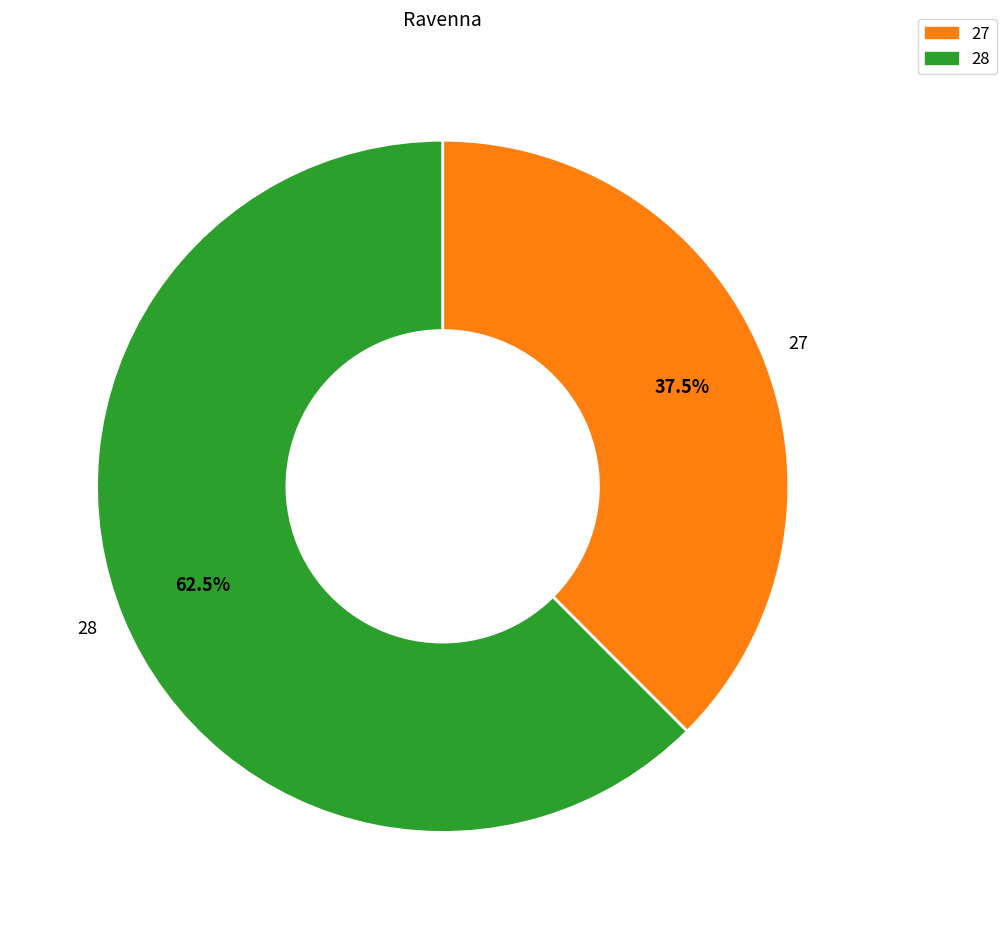

What is the total percentage of 27 and 28?

100.0%